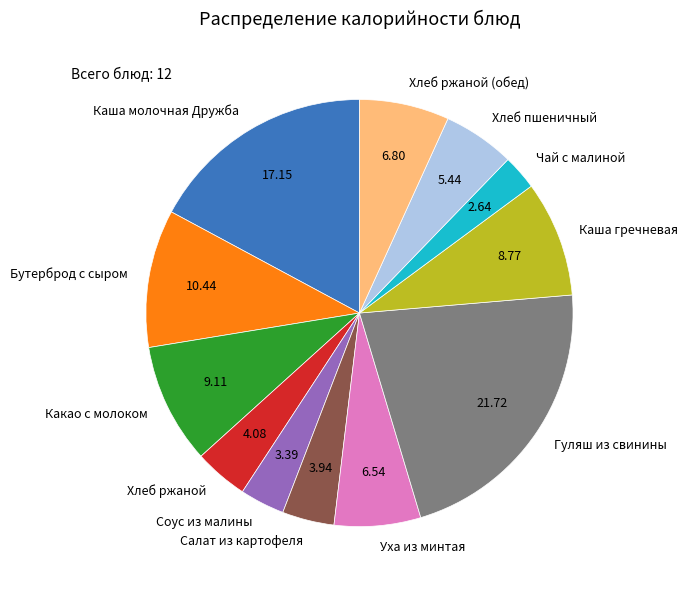

How many slices are in this pie chart?

12